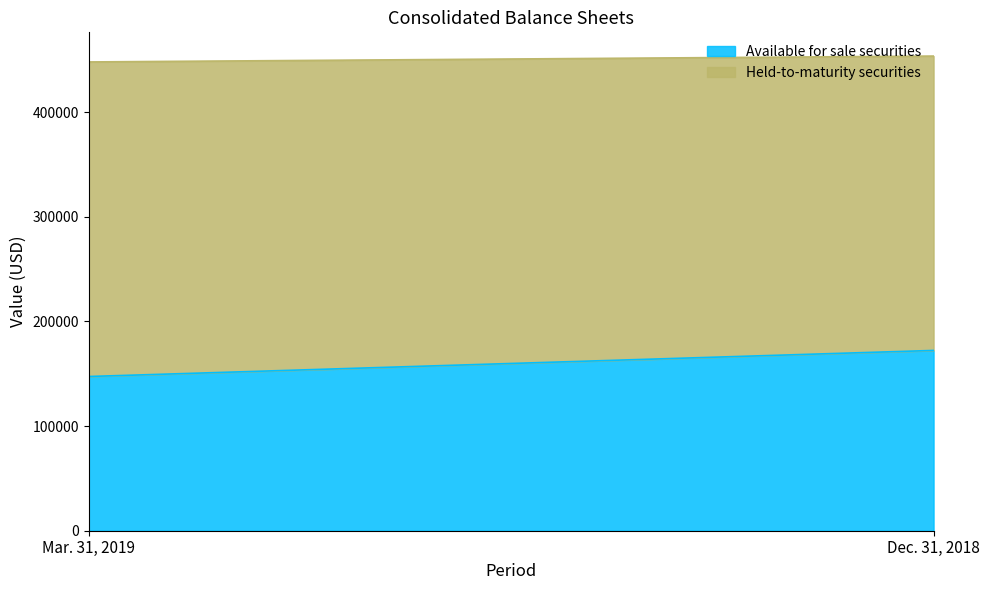

Which series has the largest range (max minus min)?

Available for sale securities